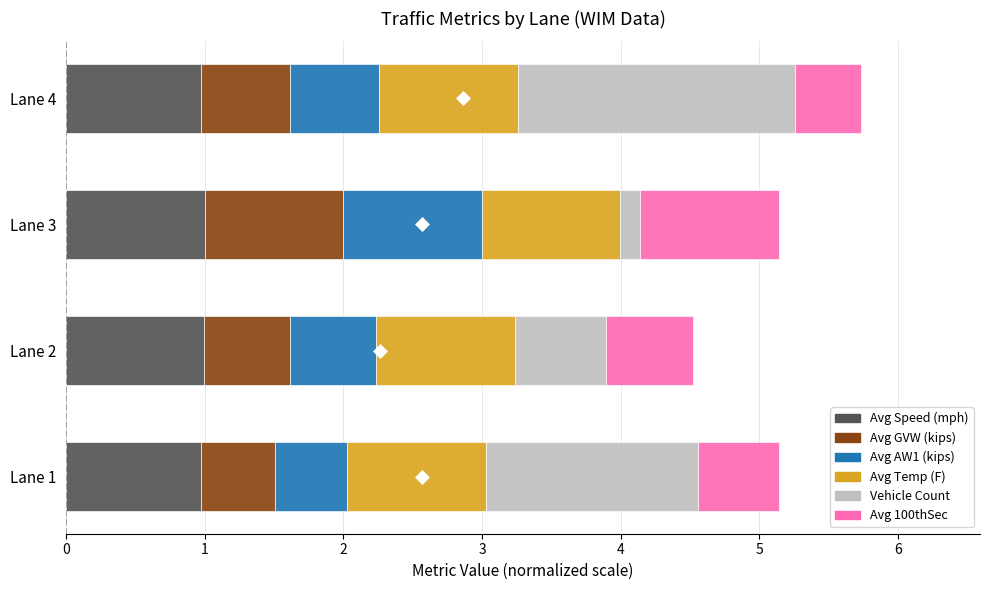

What is the sum of the Avg Speed (mph) values at Lane 4 and Lane 3?

2.0